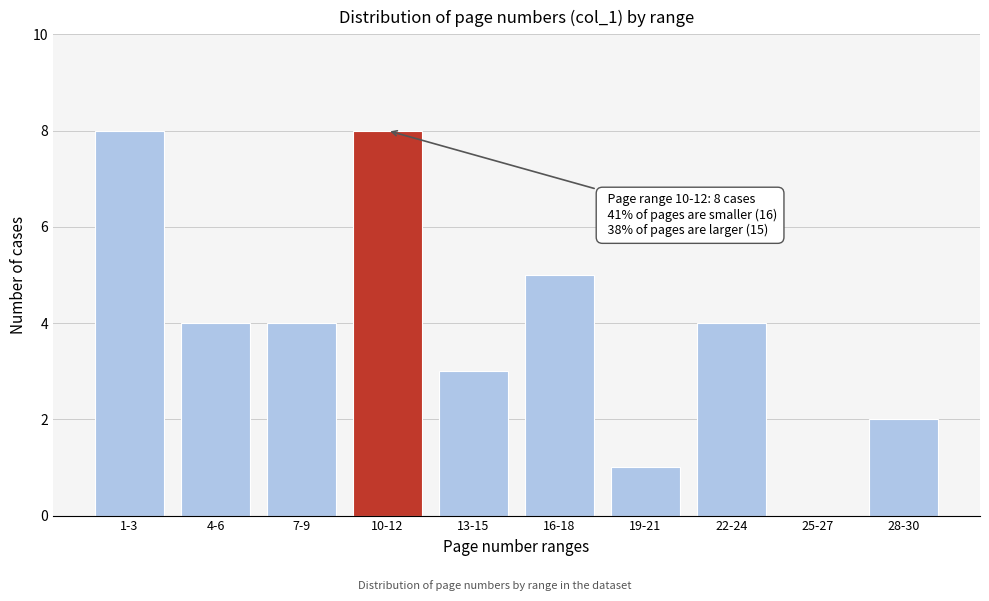

Reading left to right, transcribe all the data shown in this chart.

1-3=8	4-6=4	7-9=4	10-12=8	13-15=3	16-18=5	19-21=1	22-24=4	25-27=0	28-30=2